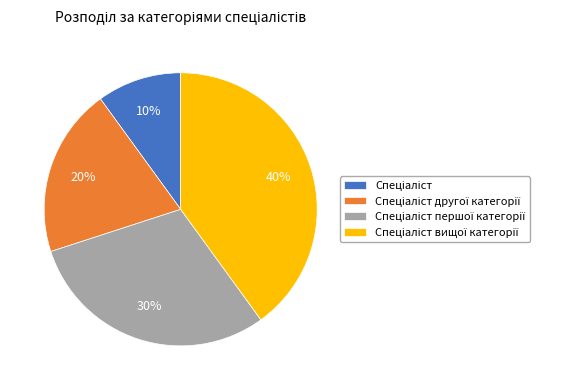

Does any single category account for the majority?

No